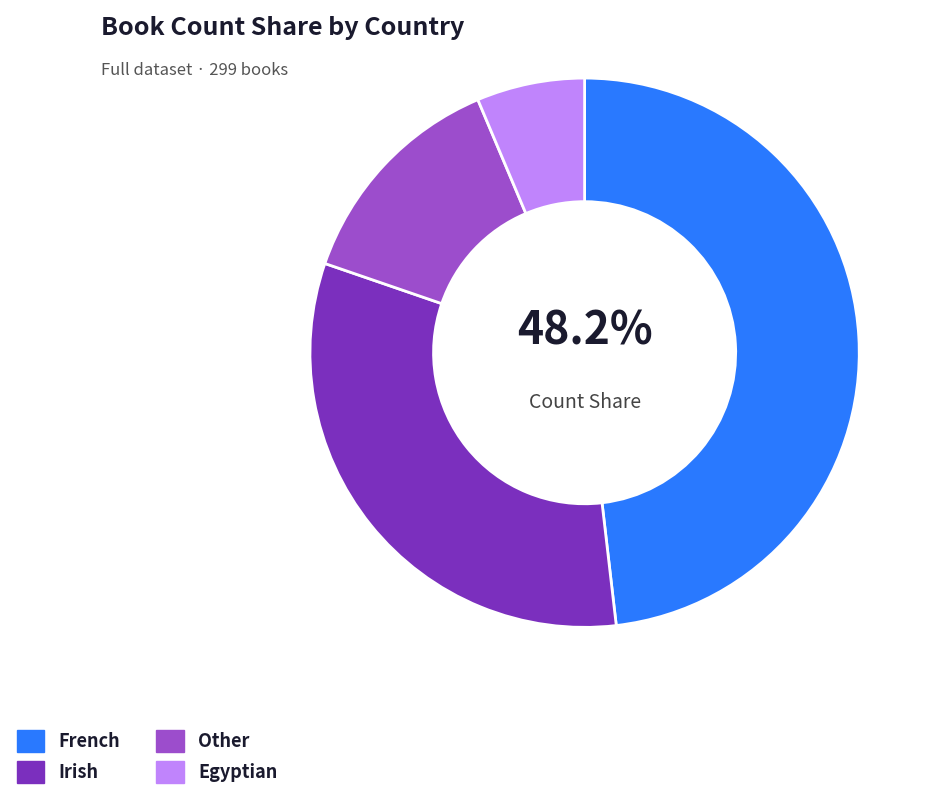

Is the sum of Irish and Other greater than half?

No